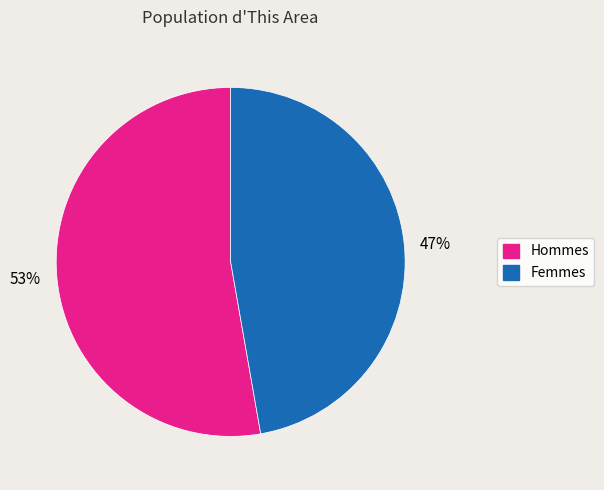

Count the number of slices in the pie.

2